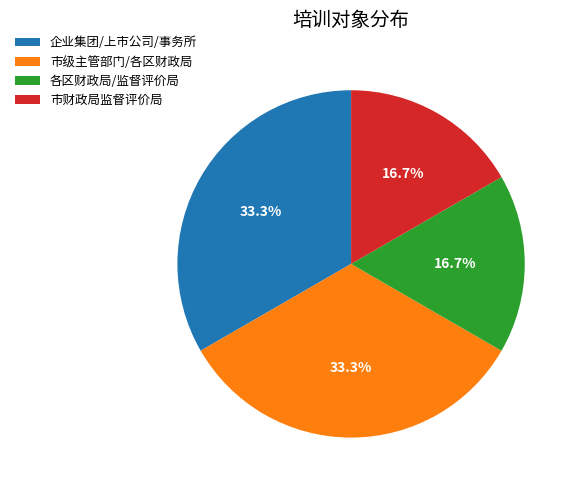

What portion of the pie excludes 市财政局监督评价局?

83.3%